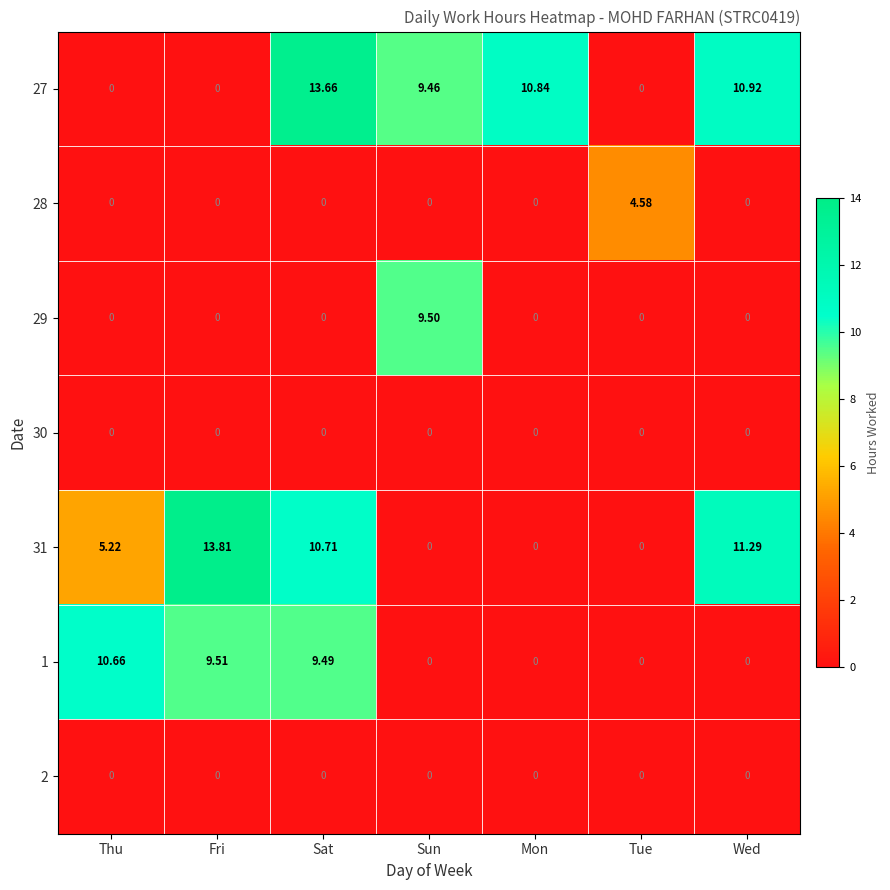

At which label is 31 closest to 6?

Thu